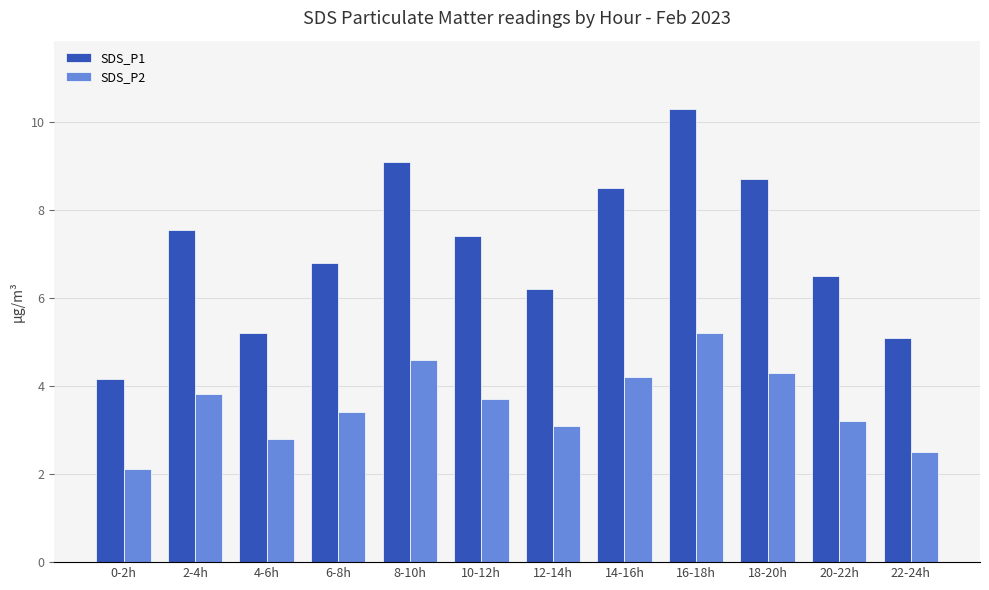

At which category is the sum across all series the highest?

16-18h